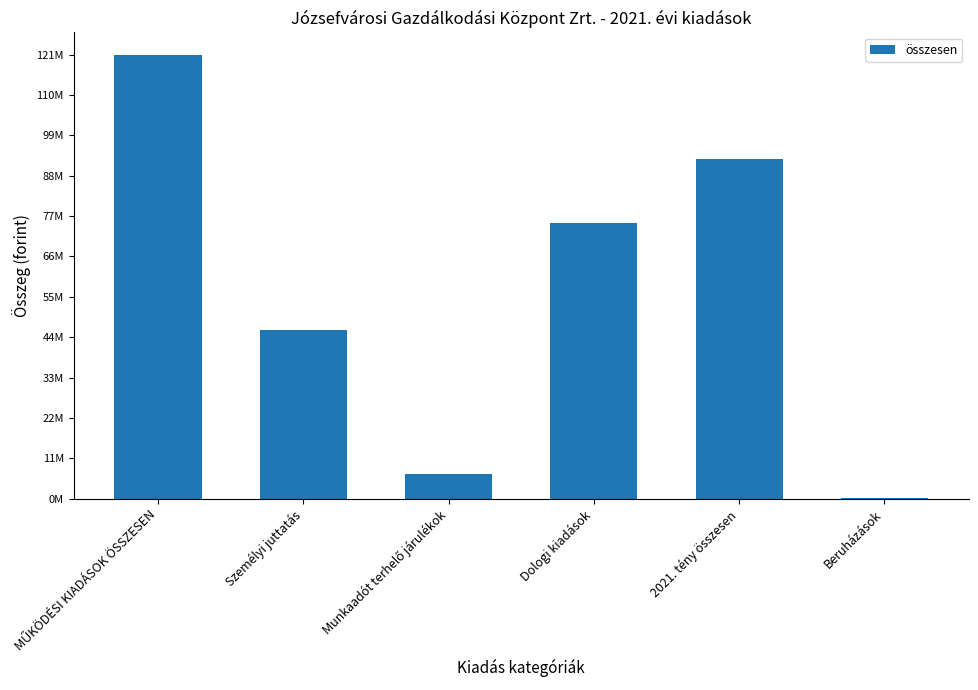

List the labels in order of value, smallest first.

Beruházások, Munkaadót terhelő járulékok, Személyi juttatás, Dologi kiadások, 2021. tény összesen, MŰKÖDÉSI KIADÁSOK ÖSSZESEN